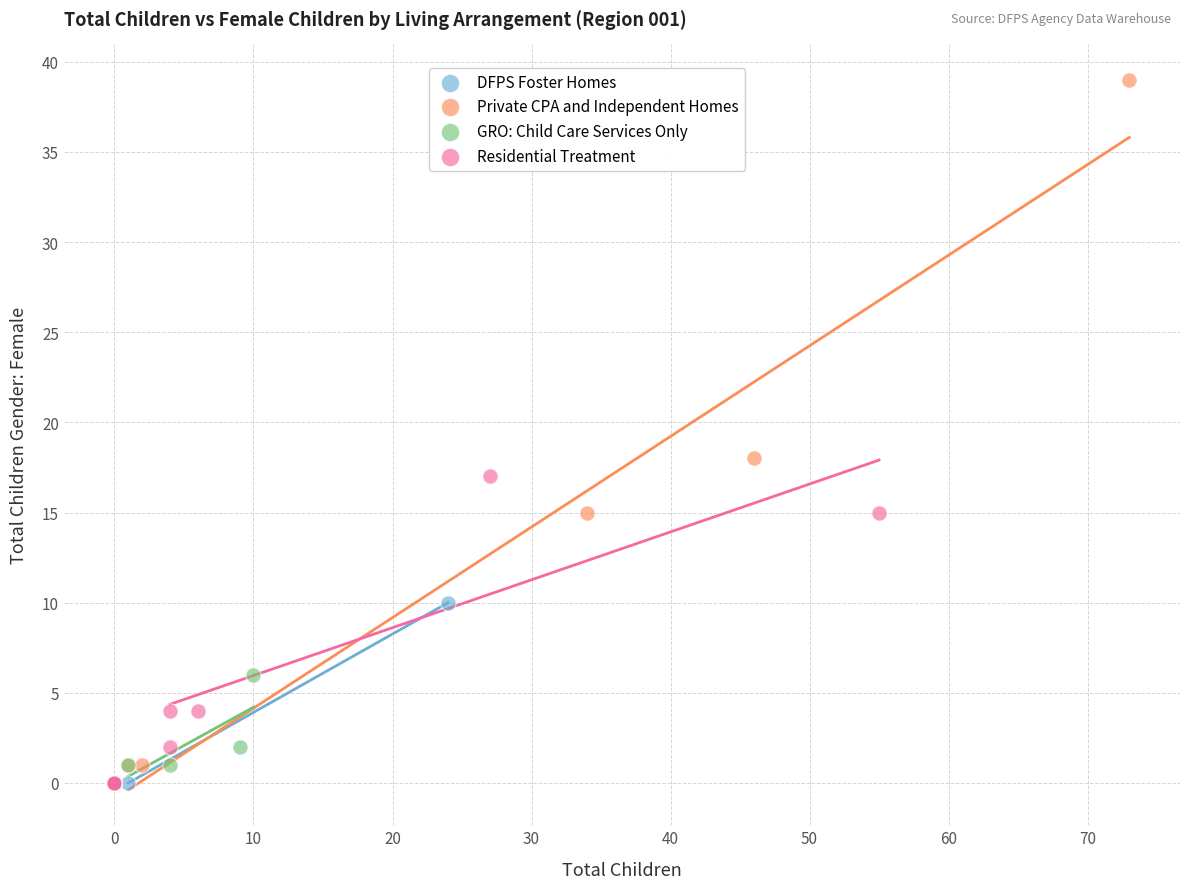

Which series contains the highest Y value?

Private CPA and Independent Homes